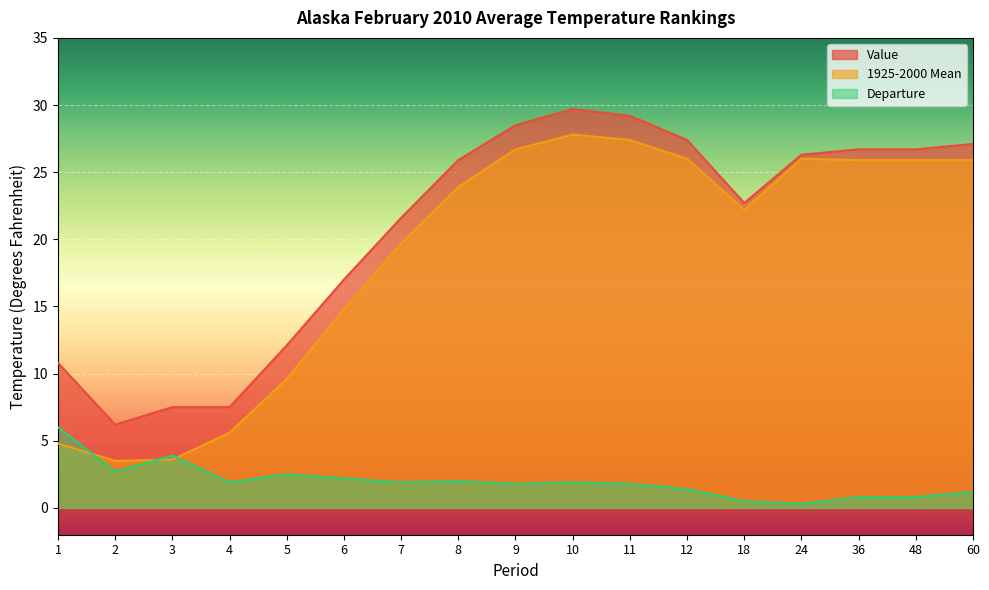

Where do 1925-2000 Mean and Departure first cross each other?

1 and 2